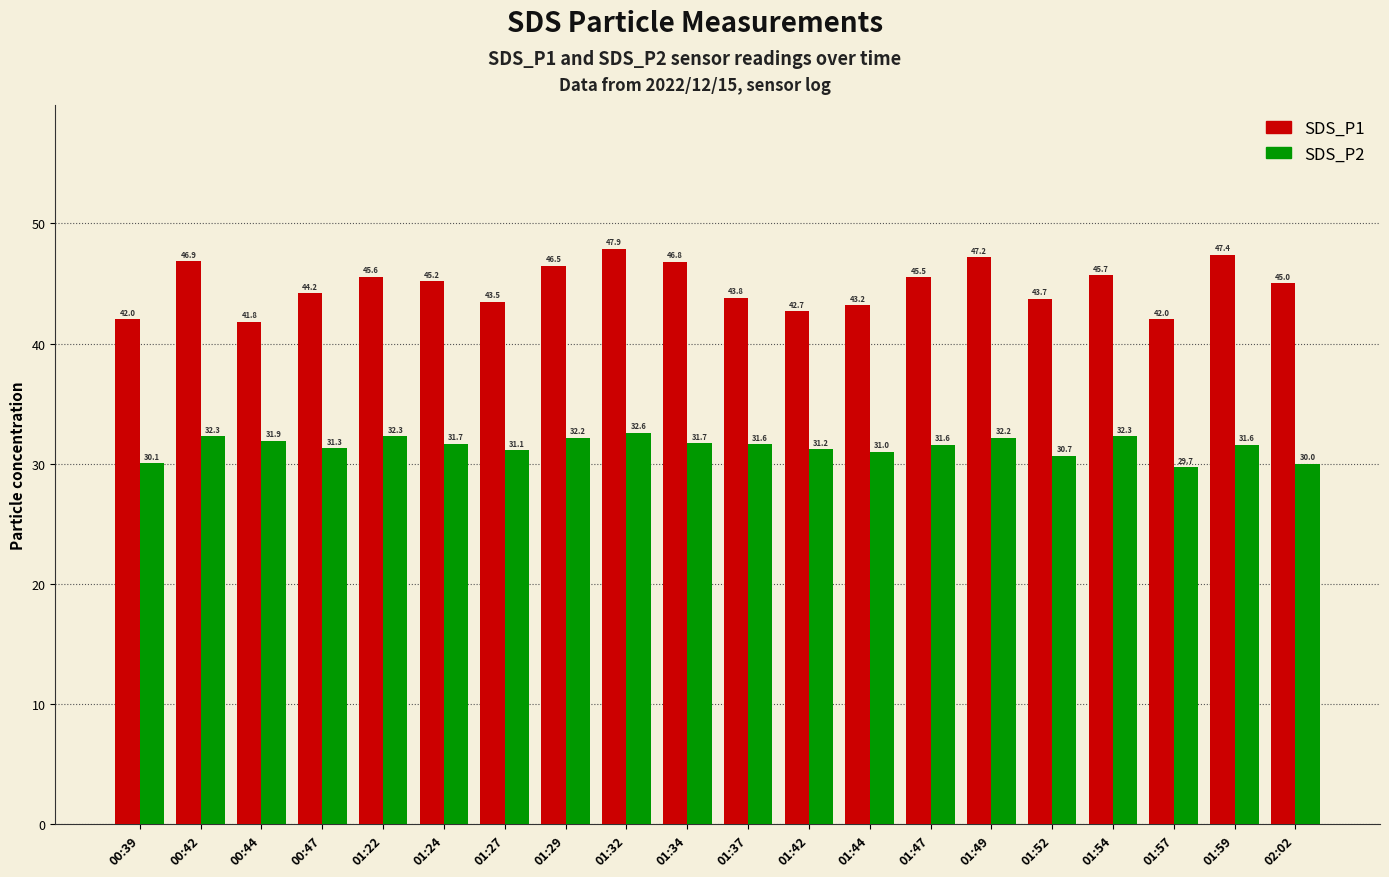

Between 00:39 and 01:37, which series saw the biggest shift?

SDS_P1